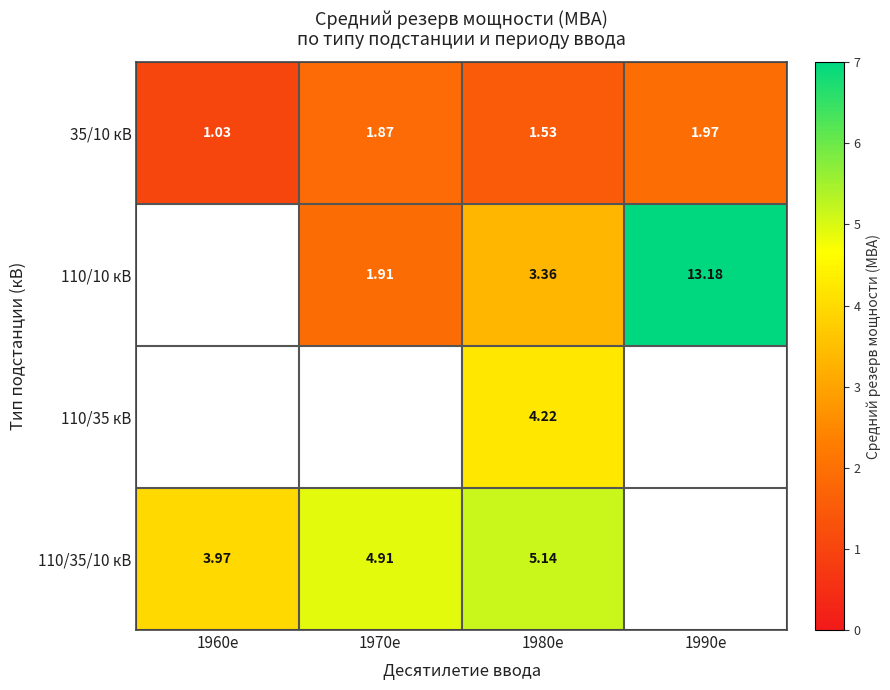

At which label does 110/10 кВ reach its minimum?

1960е